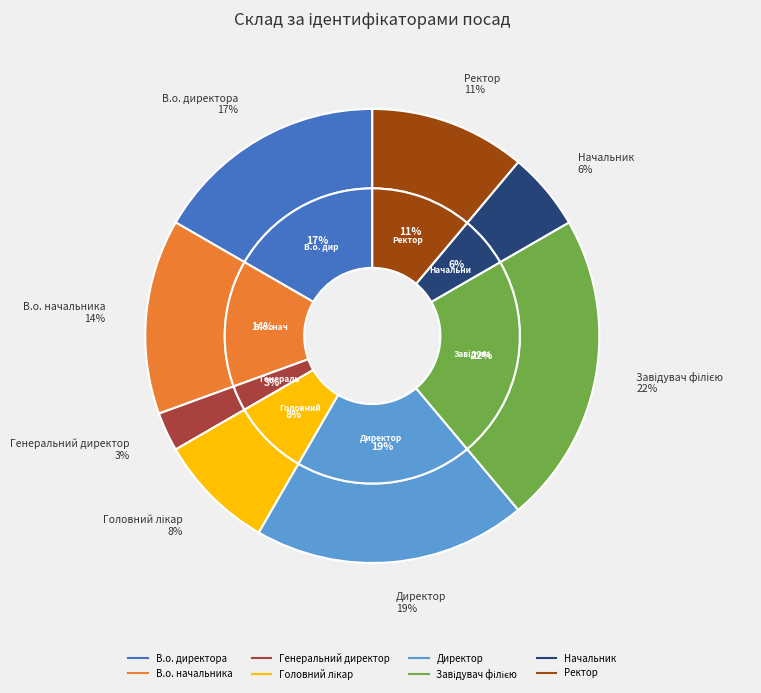

To the nearest percent, what is the difference between the Завідувач філією and Директор slice percentages?

3%